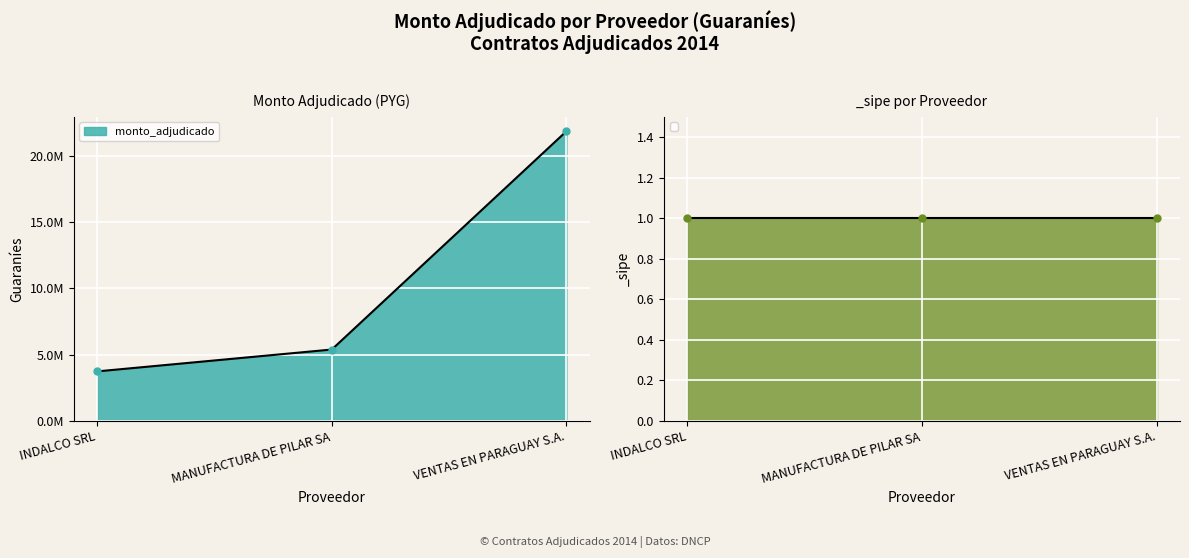

List the labels in order of value, largest first.

VENTAS EN PARAGUAY S.A., MANUFACTURA DE PILAR SA, INDALCO SRL